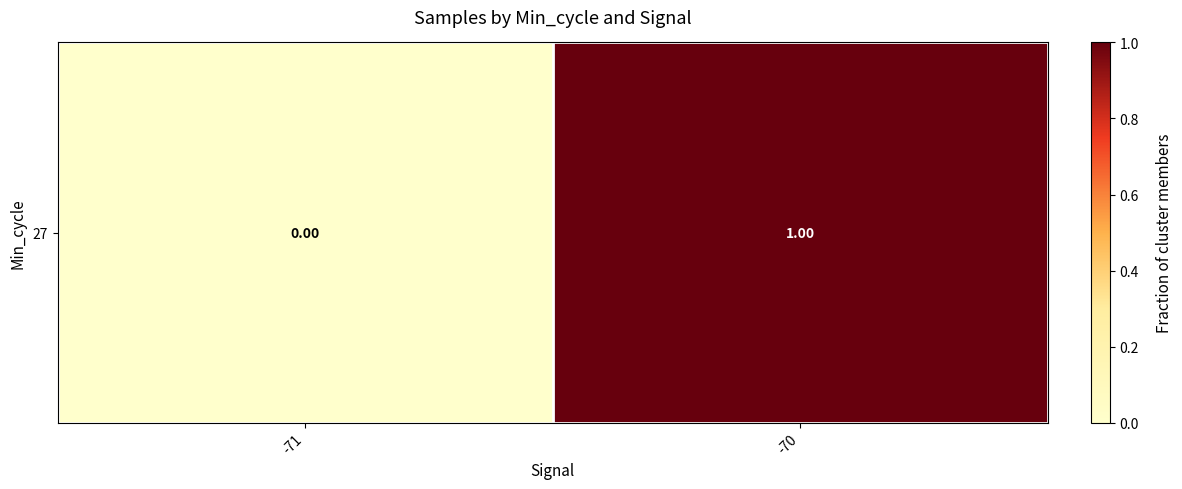

Reading left to right, list all the values displayed in this chart.

0	1